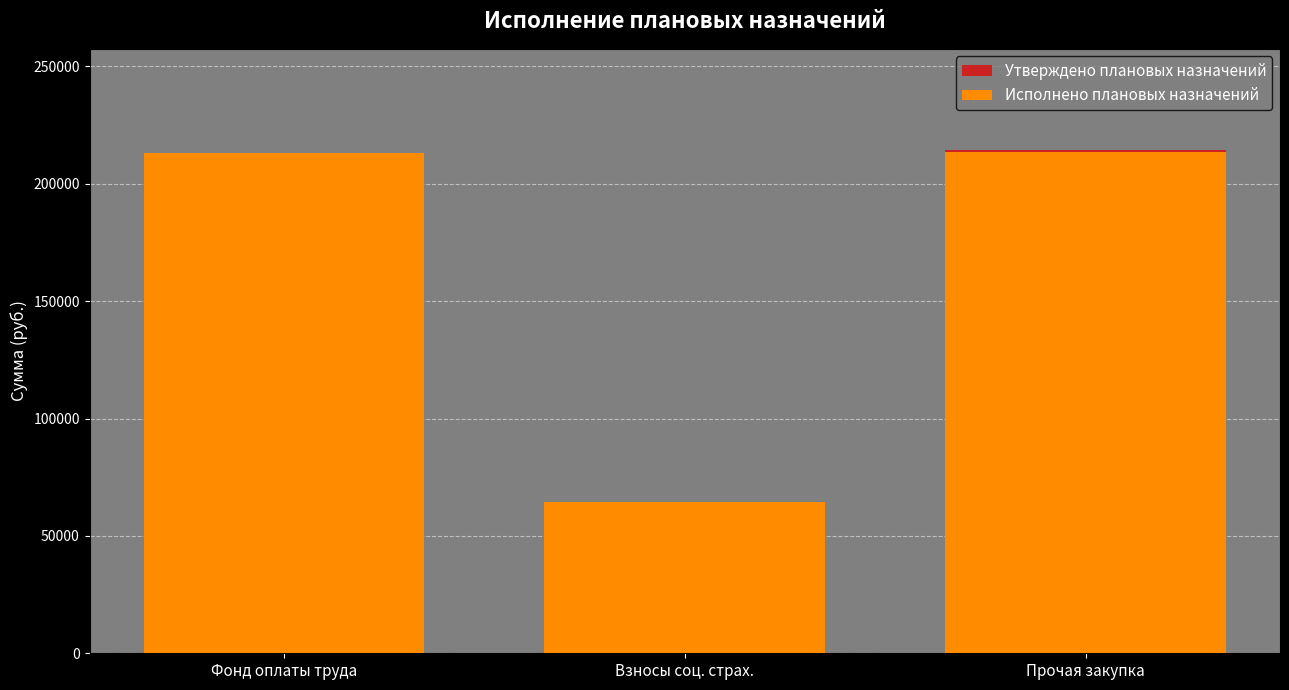

Is it true that Исполнено плановых назначений equals 71135.8 at Прочая закупка?

False